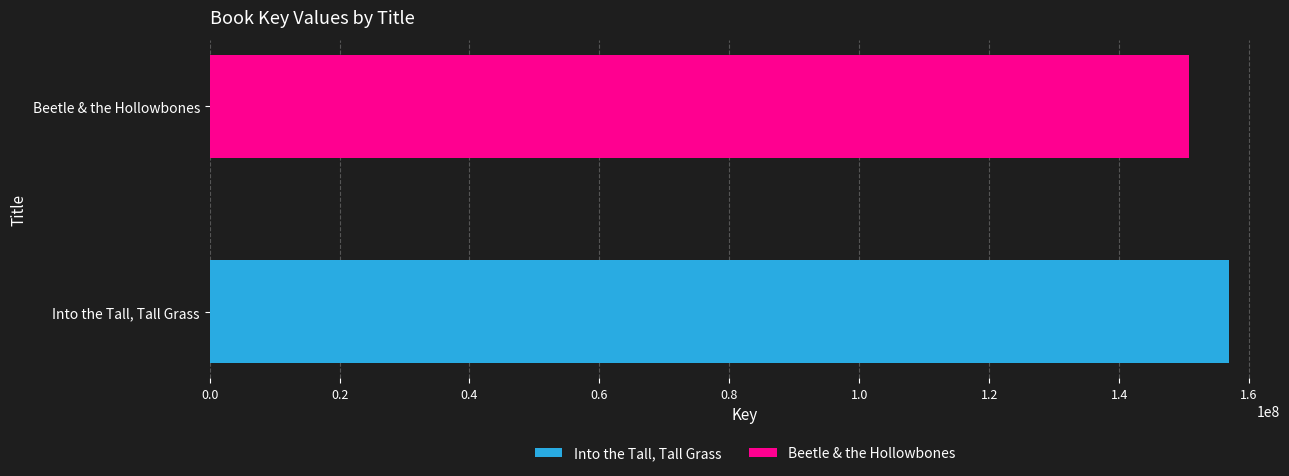

What are all the series names shown in the legend?

Into the Tall, Tall Grass, Beetle & the Hollowbones